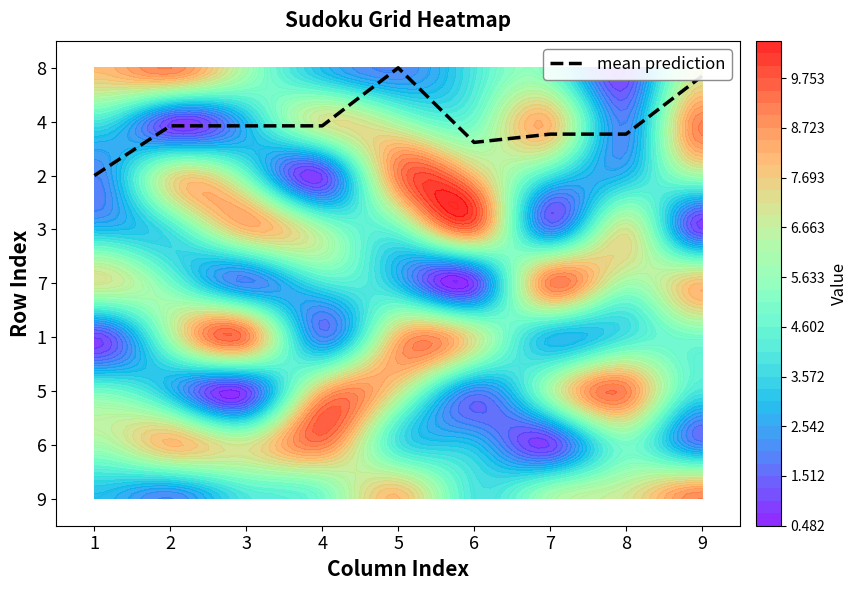

List the labels in order of value, smallest first.

1, 6, 7, 8, 2, 3, 4, 9, 5